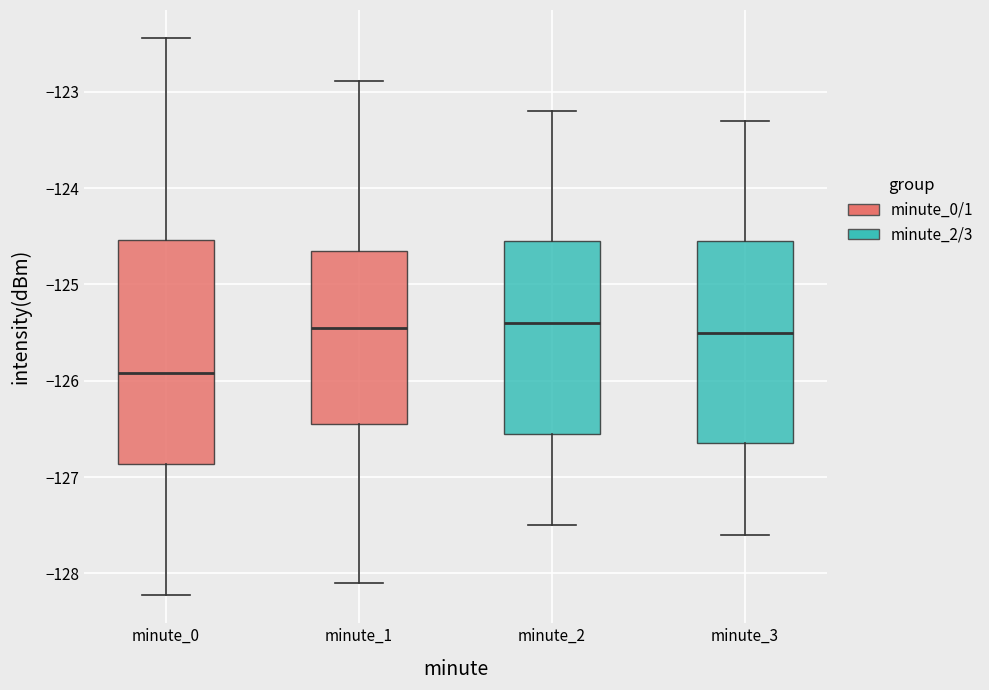

Comparing the boxes themselves (not the whiskers), which one is the tallest?

minute_0